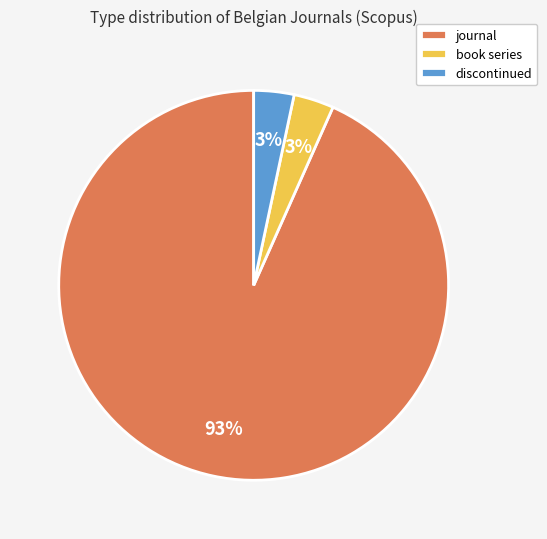

Does any single category account for the majority?

Yes